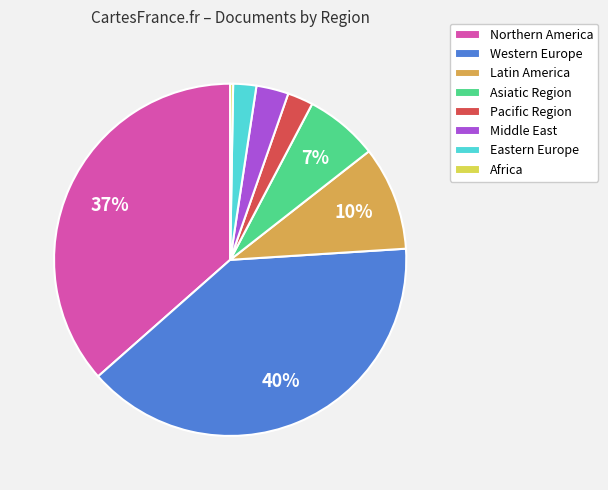

Which slice is the largest?

Western Europe